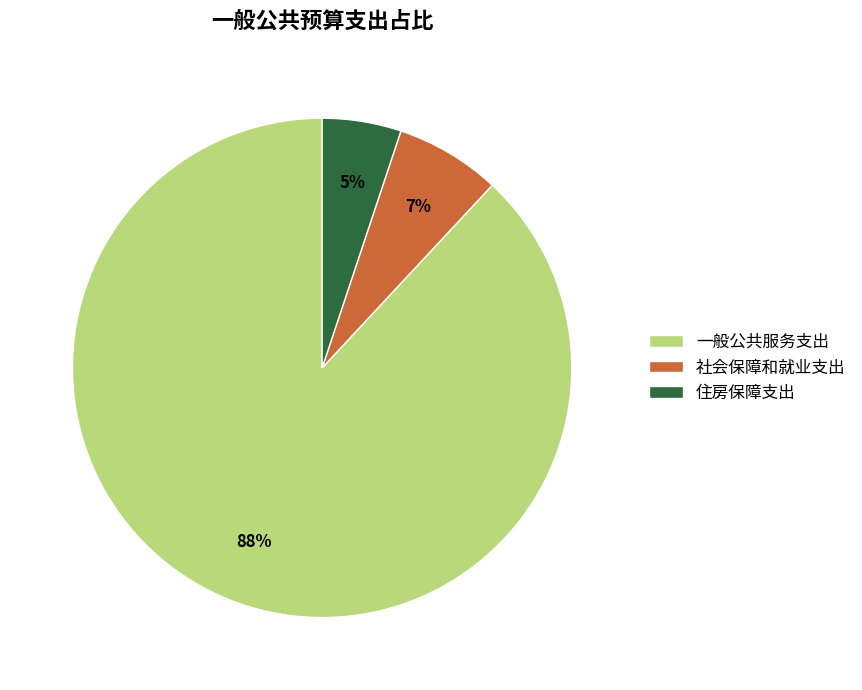

Do 住房保障支出 and 社会保障和就业支出 together represent more than half of the pie?

No